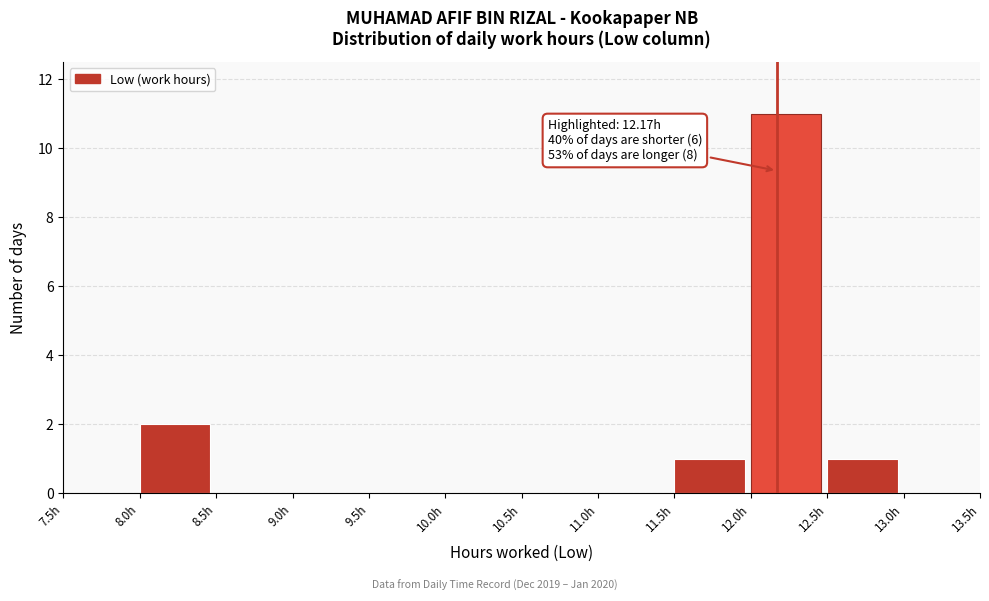

Over which range of the x-axis is the bar tallest?

12.0 to 12.5